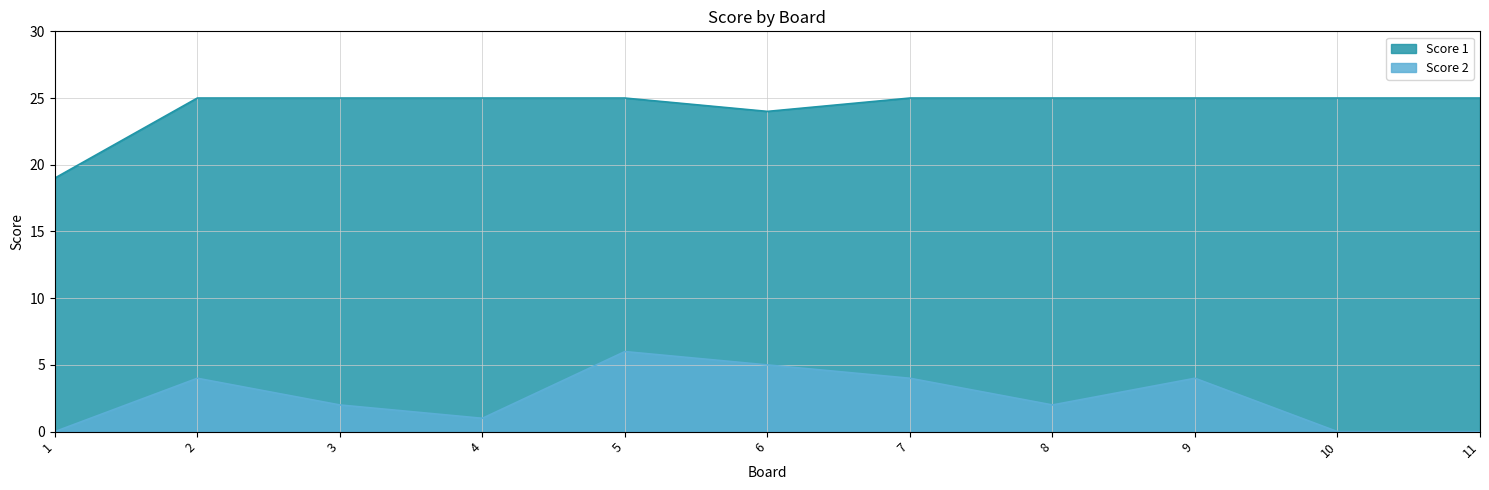

Where is the first local minimum for Score 1?

6